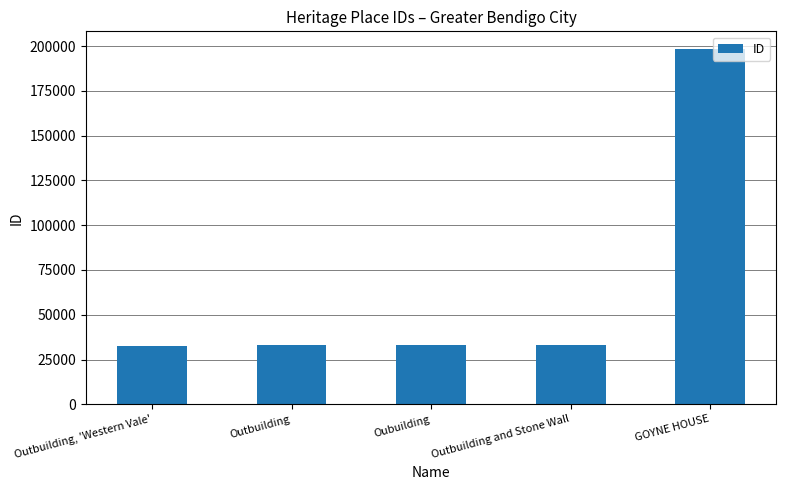

Between Outbuilding, 'Western Vale' and GOYNE HOUSE, which is larger?

GOYNE HOUSE